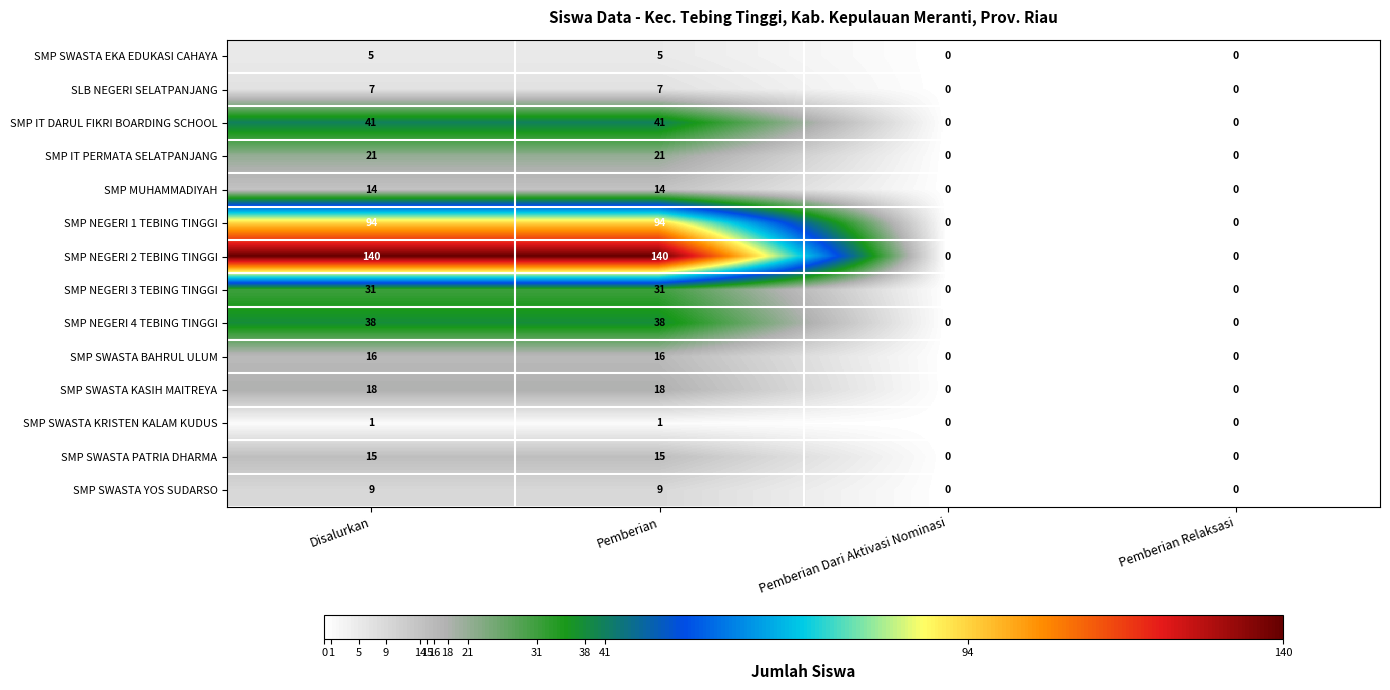

Rank the series by their maximum value, from highest to lowest.

SMP NEGERI 2 TEBING TINGGI, SMP NEGERI 1 TEBING TINGGI, SMP IT DARUL FIKRI BOARDING SCHOOL, SMP NEGERI 4 TEBING TINGGI, SMP NEGERI 3 TEBING TINGGI, SMP IT PERMATA SELATPANJANG, SMP SWASTA KASIH MAITREYA, SMP SWASTA BAHRUL ULUM, SMP SWASTA PATRIA DHARMA, SMP MUHAMMADIYAH, SMP SWASTA YOS SUDARSO, SLB NEGERI SELATPANJANG, SMP SWASTA EKA EDUKASI CAHAYA, SMP SWASTA KRISTEN KALAM KUDUS